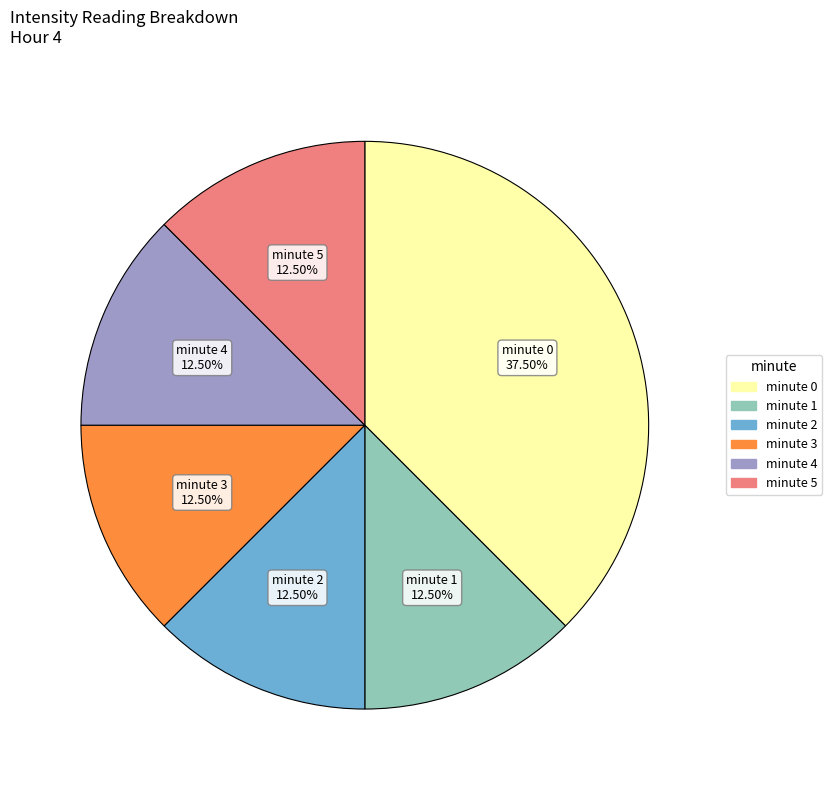

What is the ratio of the value at minute 5 to the value at minute 1?

1.0